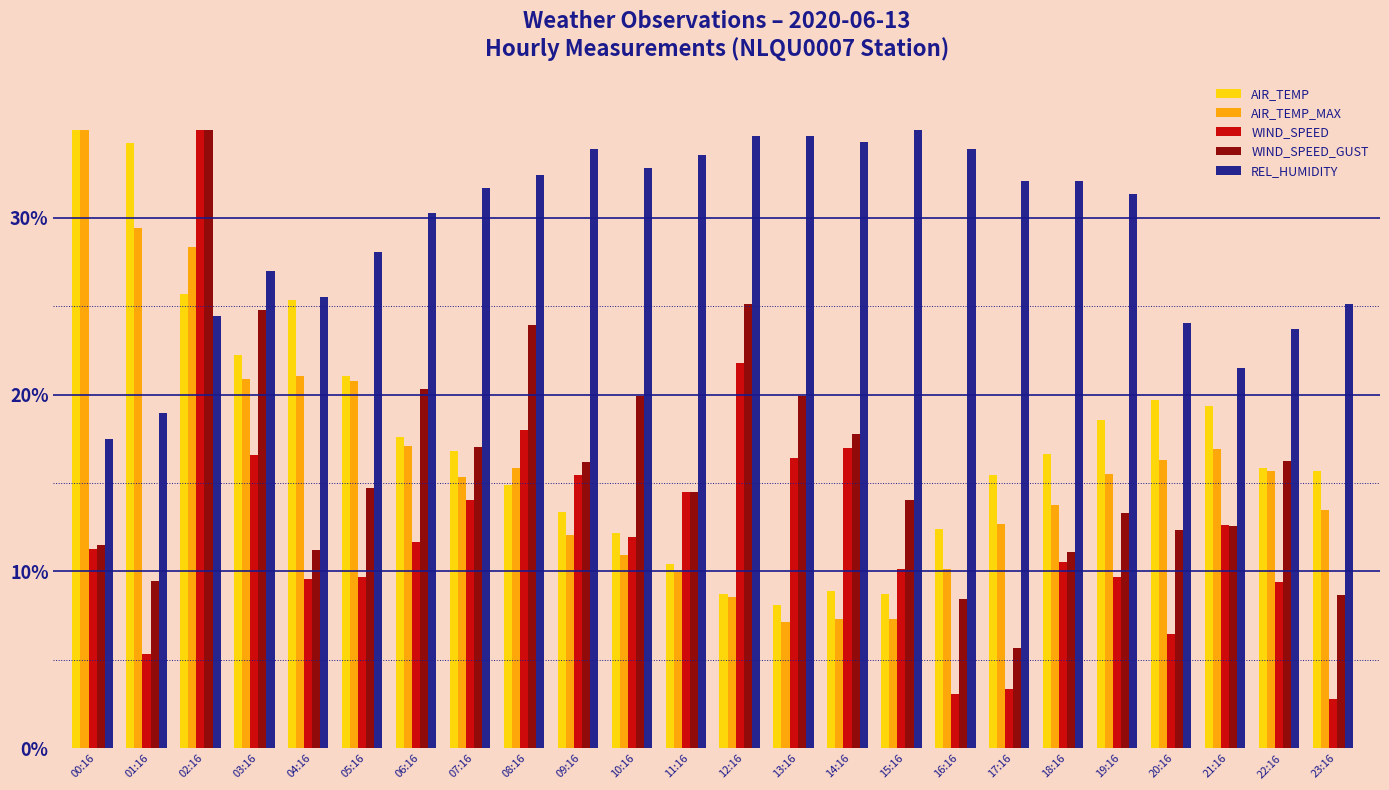

Does the chart contain any negative values?

No